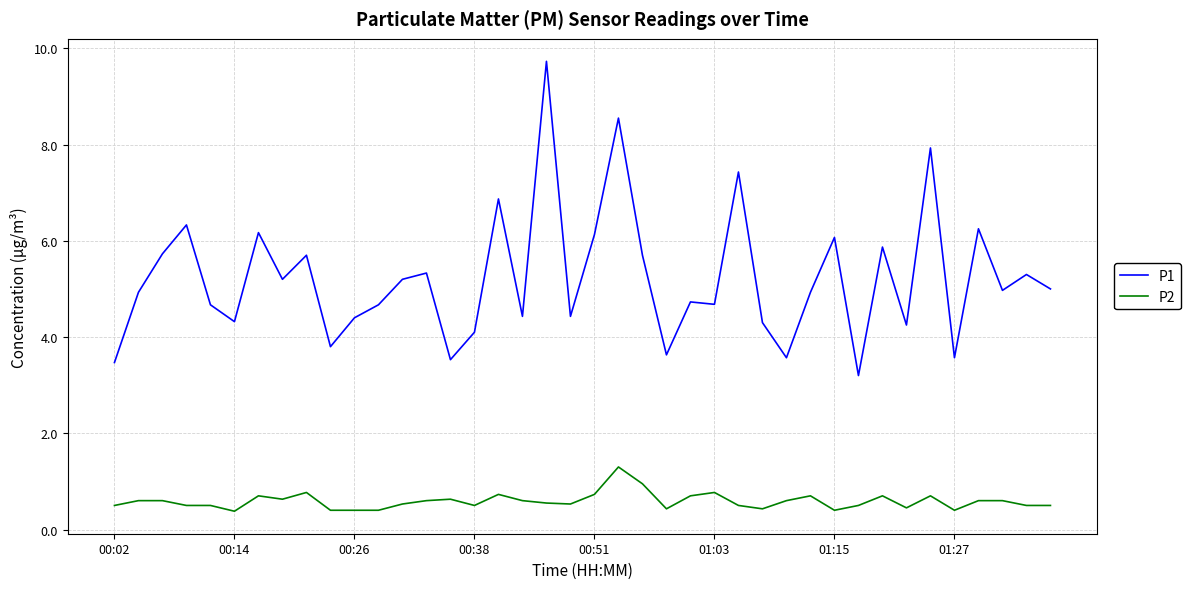

Which series has the largest range (max minus min)?

P1